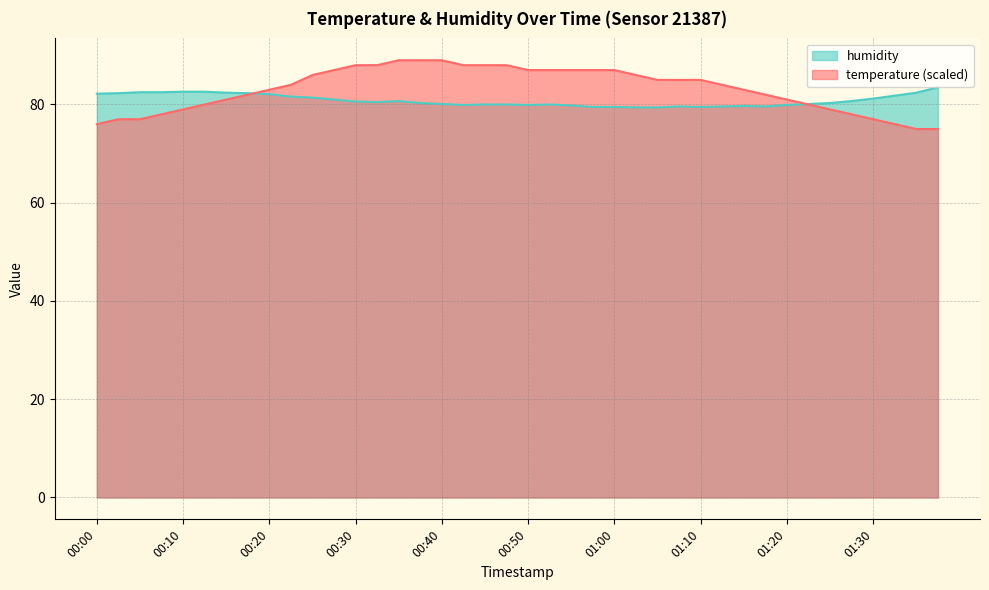

True or false: humidity has a value of 120.7 at 00:48.

False